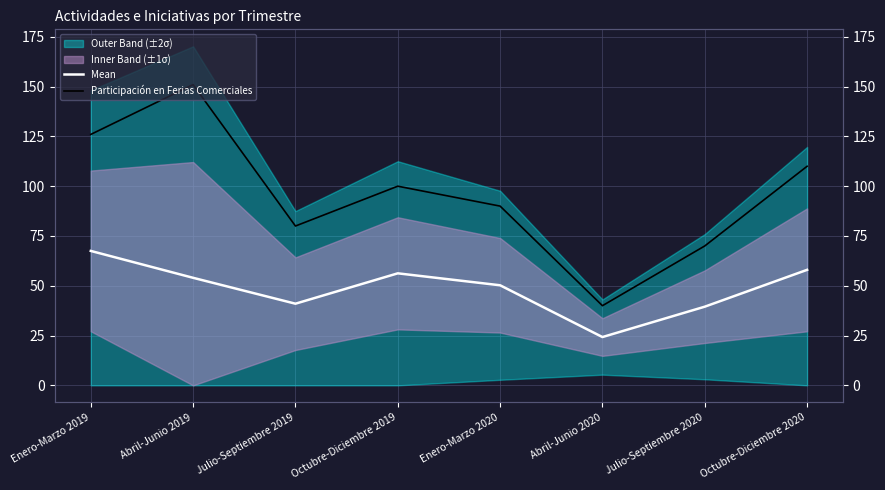

In Participación en Ferias Comerciales, how many points are lower than both neighbors (excluding endpoints)?

2